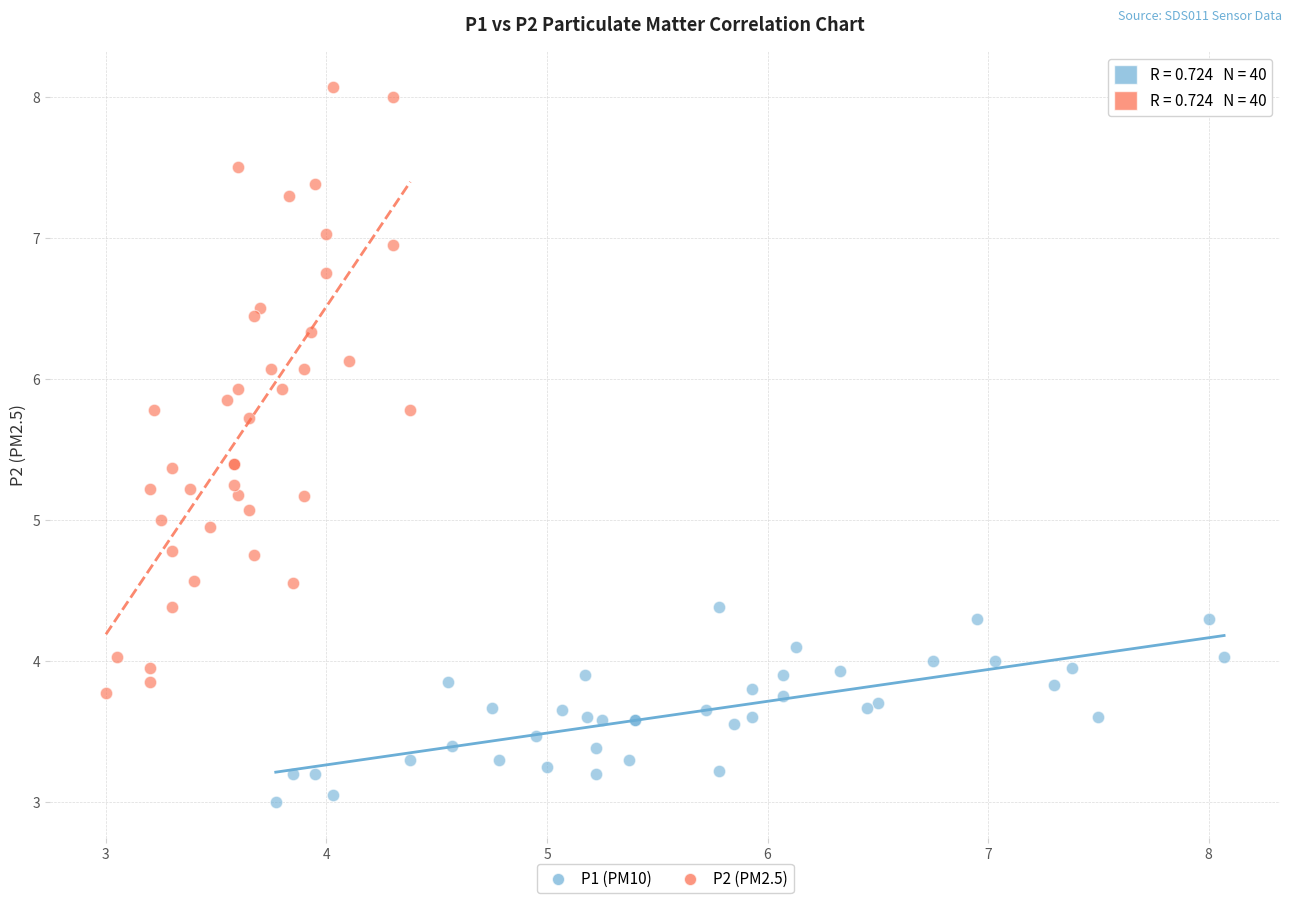

Which series reaches the minimum Y coordinate?

P1 (PM10)